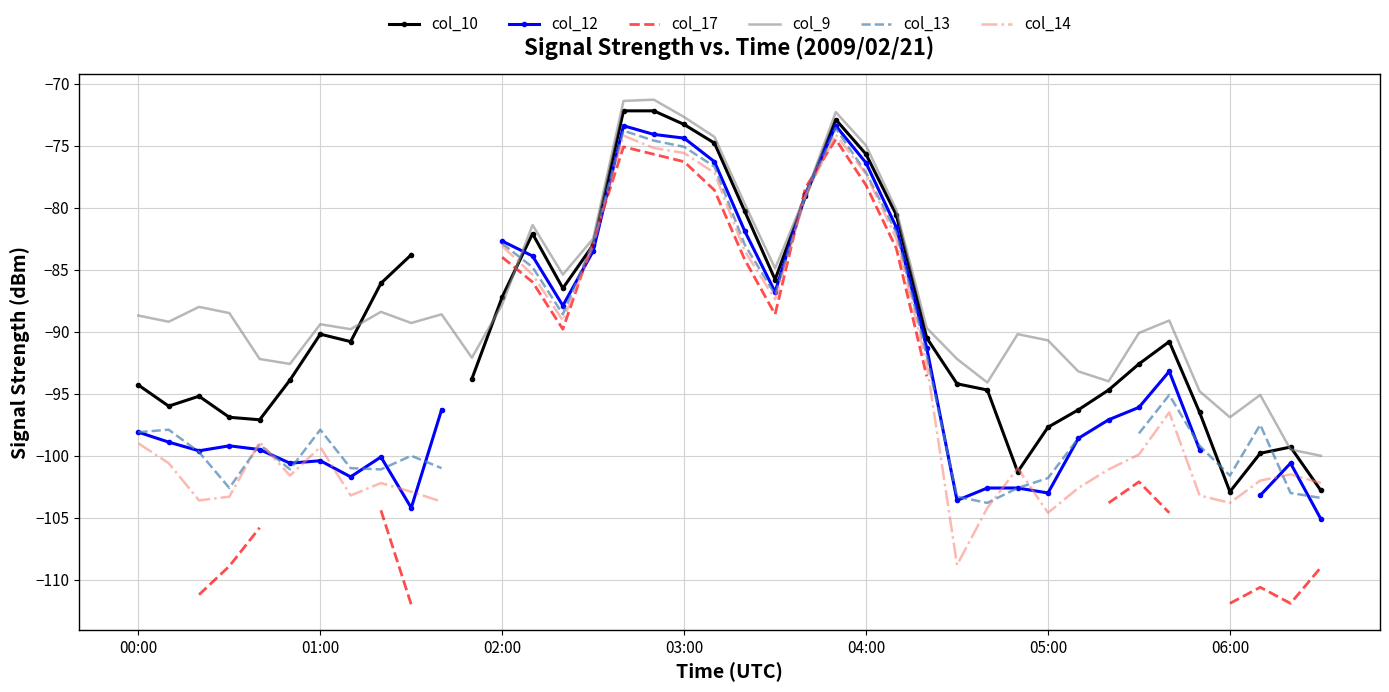

How many times do col_9 and col_13 cross each other?

1